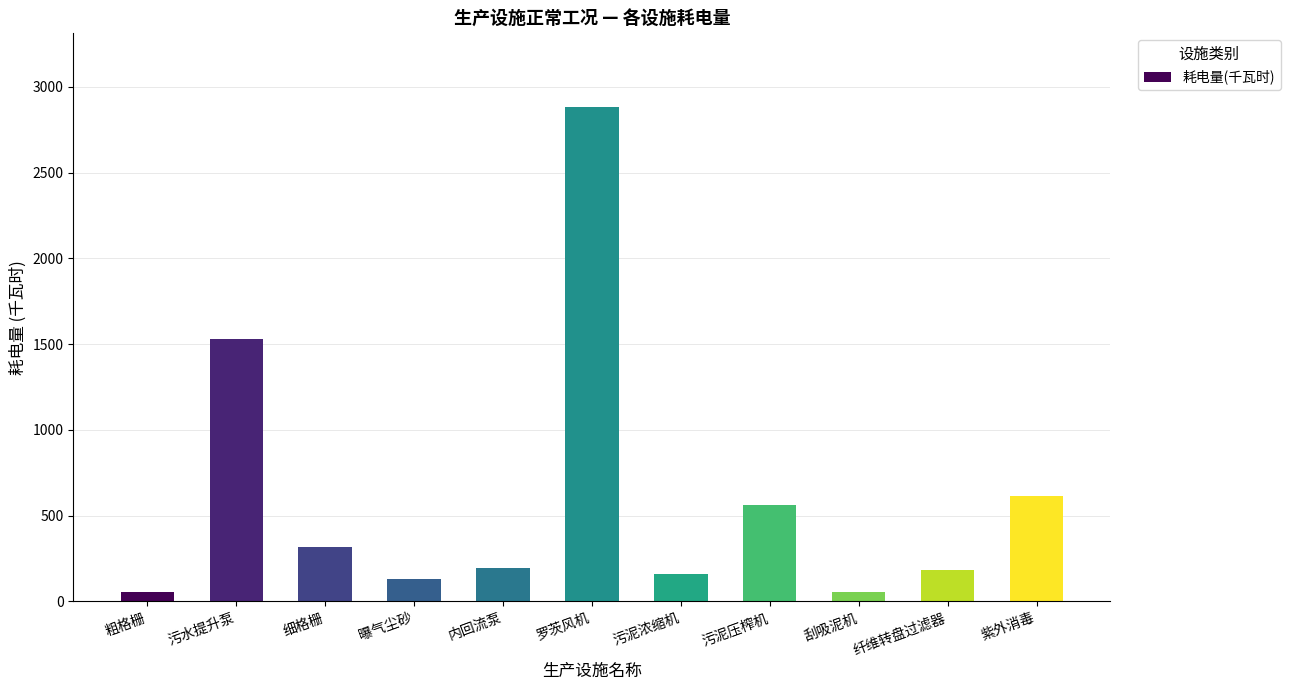

What is the difference between the second highest and second lowest values?

1475.5